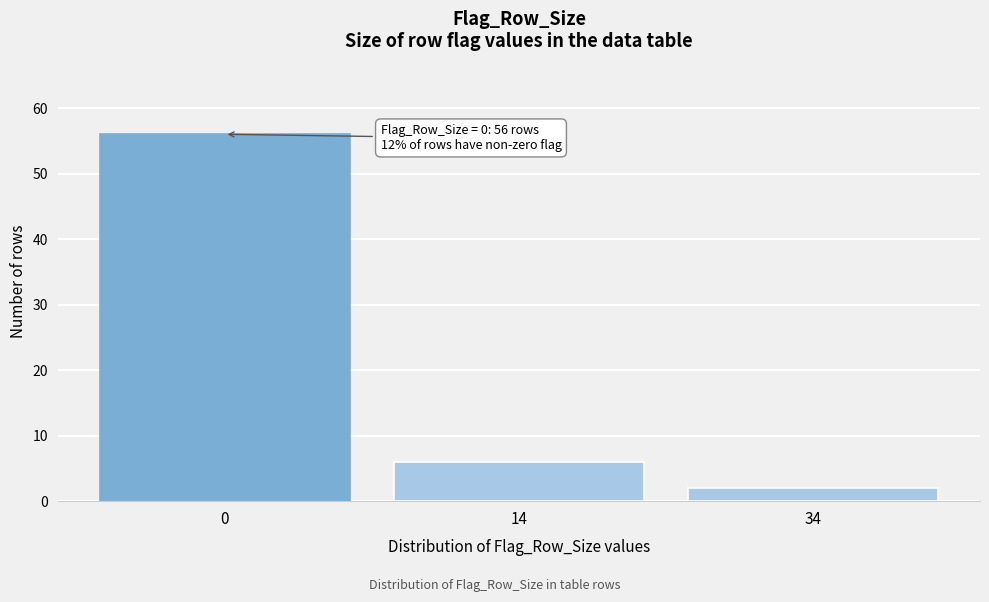

Reading left to right, transcribe all the data shown in this chart.

56	6	2